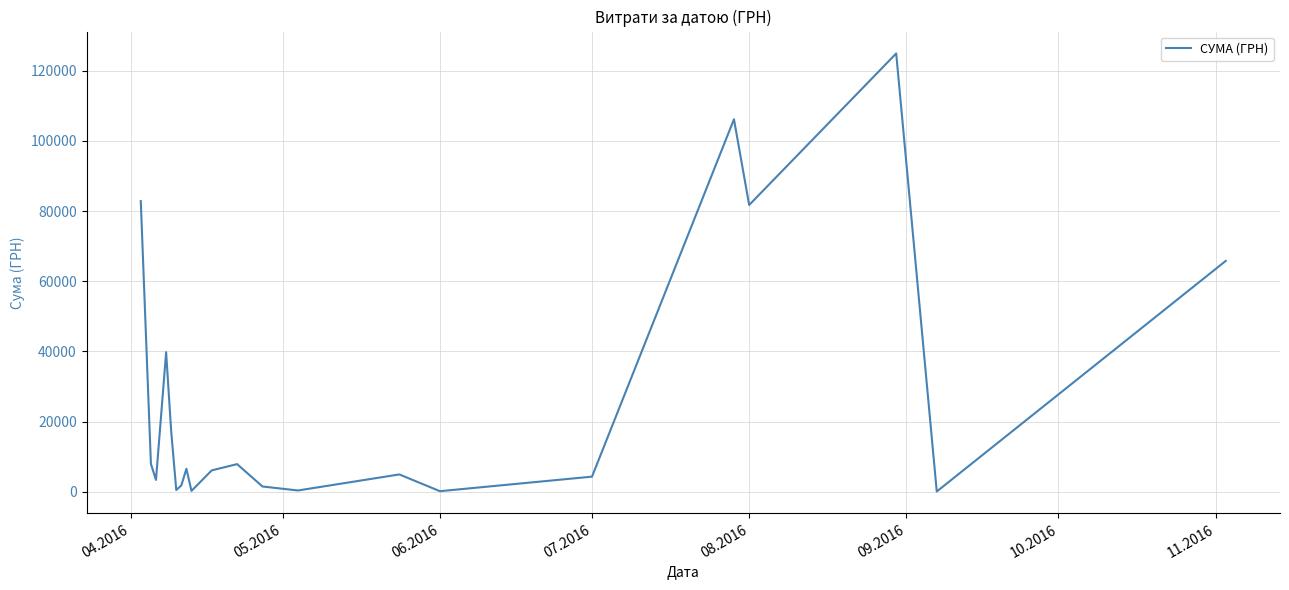

What is the difference between the maximum and minimum values?

124820.3